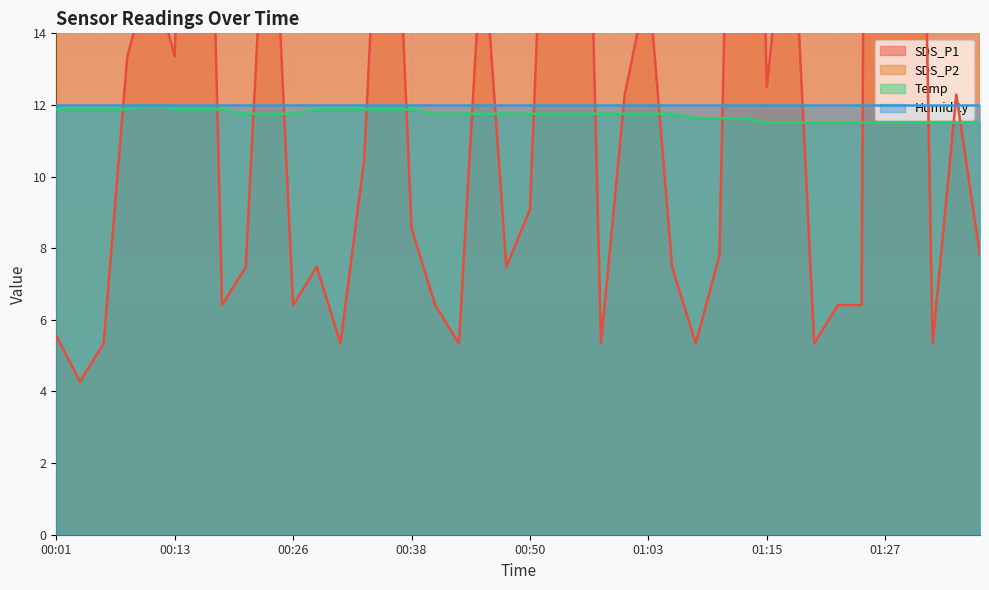

Is it true that SDS_P1 equals 5.3 at 01:08?

True